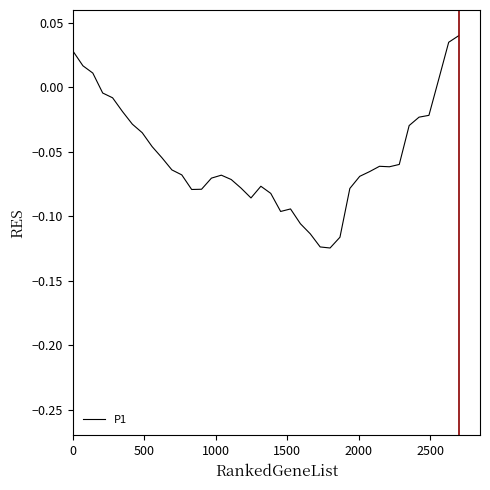

How many lines are shown in the chart?

1